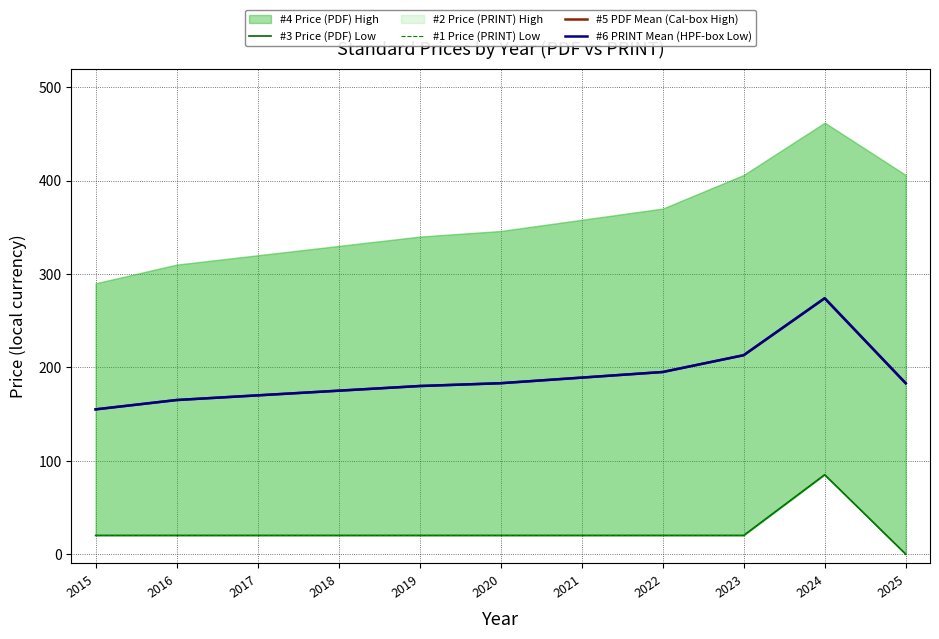

At which category is the sum across all series the highest?

2024